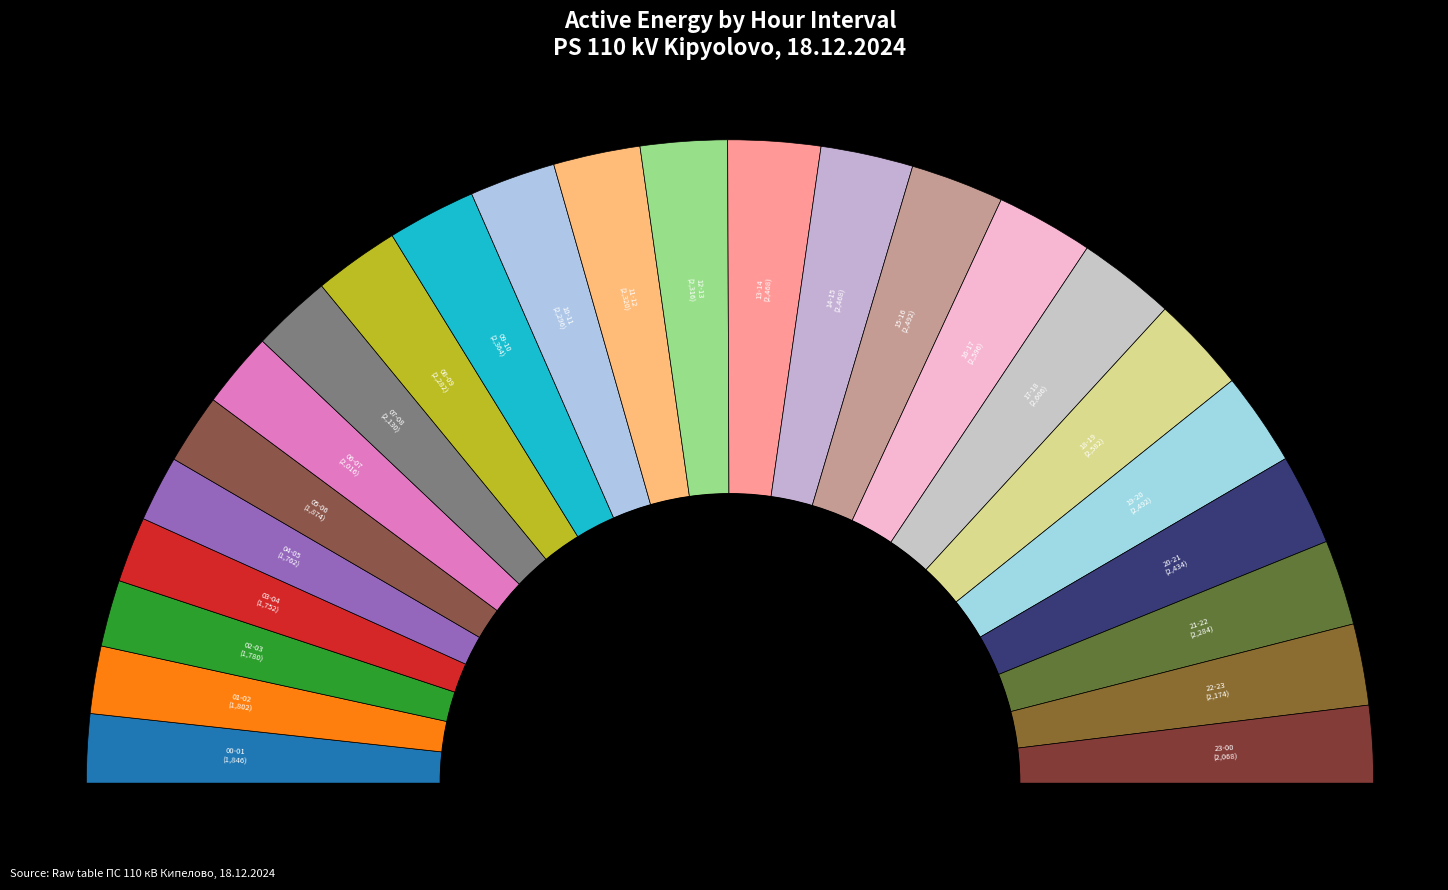

To the nearest percent, what percentage of the pie is 15-16?

5%